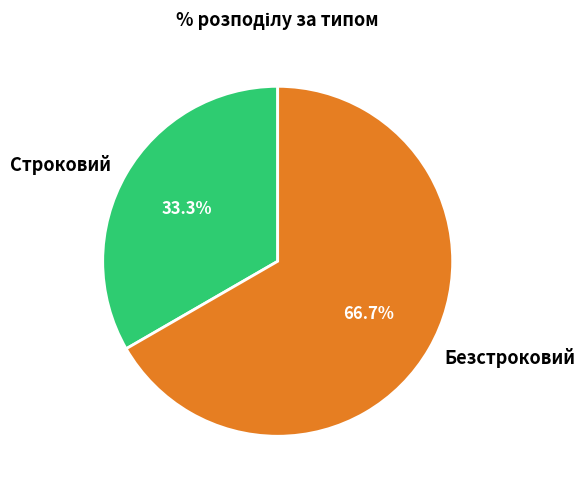

Rank the categories by value from highest to lowest.

Безстроковий, Строковий